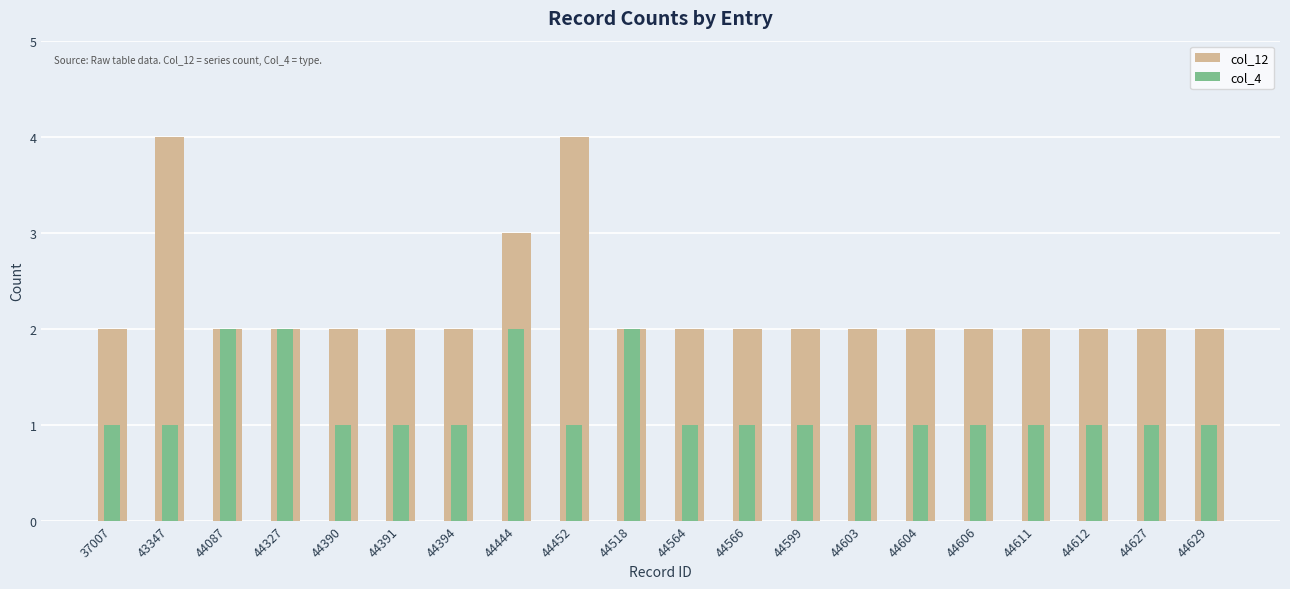

Which series has the largest total across all categories?

col_12